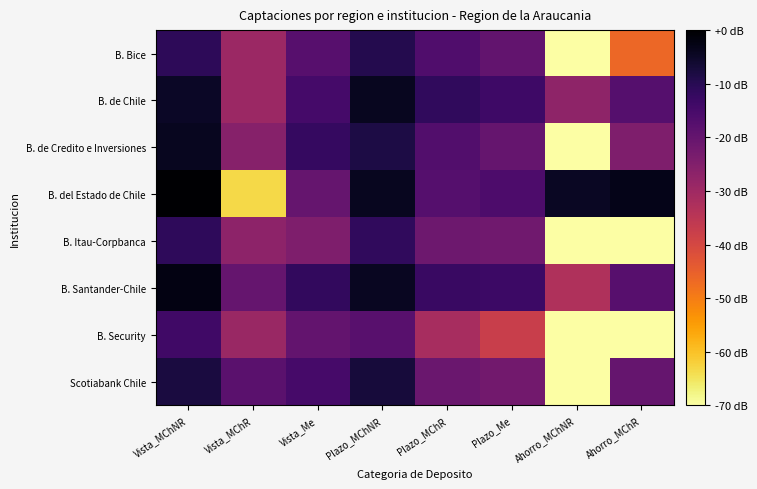

Reading left to right, what are all the values shown in this chart?

B. Bice: Vista_MChNR=4.5	Vista_MChR=2.1	Vista_Me=3.6	Plazo_MChNR=4.7	Plazo_MChR=3.8	Plazo_Me=3.4	Ahorro_MChNR=-3.0	Ahorro_MChR=-0.0
B. de Chile: Vista_MChNR=5.3	Vista_MChR=2.1	Vista_Me=4.0	Plazo_MChNR=5.3	Plazo_MChR=4.4	Plazo_Me=4.2	Ahorro_MChNR=2.4	Ahorro_MChR=3.7
B. de Credito e Inversiones: Vista_MChNR=5.3	Vista_MChR=2.6	Vista_Me=4.3	Plazo_MChNR=4.8	Plazo_MChR=3.7	Plazo_Me=3.3	Ahorro_MChNR=-3.0	Ahorro_MChR=2.8
B. del Estado de Chile: Vista_MChNR=5.9	Vista_MChR=-2.2	Vista_Me=3.3	Plazo_MChNR=5.4	Plazo_MChR=3.7	Plazo_Me=3.8	Ahorro_MChNR=5.3	Ahorro_MChR=5.5
B. Itau-Corpbanca: Vista_MChNR=4.5	Vista_MChR=2.5	Vista_Me=2.8	Plazo_MChNR=4.4	Plazo_MChR=3.1	Plazo_Me=3.1	Ahorro_MChNR=-3.0	Ahorro_MChR=-3.0
B. Santander-Chile: Vista_MChNR=5.6	Vista_MChR=3.3	Vista_Me=4.4	Plazo_MChNR=5.3	Plazo_MChR=4.3	Plazo_Me=4.2	Ahorro_MChNR=1.7	Ahorro_MChR=3.6
B. Security: Vista_MChNR=4.1	Vista_MChR=2.2	Vista_Me=3.4	Plazo_MChNR=3.6	Plazo_MChR=1.9	Plazo_Me=1.1	Ahorro_MChNR=-3.0	Ahorro_MChR=-3.0
Scotiabank Chile: Vista_MChNR=4.9	Vista_MChR=3.6	Vista_Me=4.0	Plazo_MChNR=4.9	Plazo_MChR=3.2	Plazo_Me=3.1	Ahorro_MChNR=-3.0	Ahorro_MChR=3.3